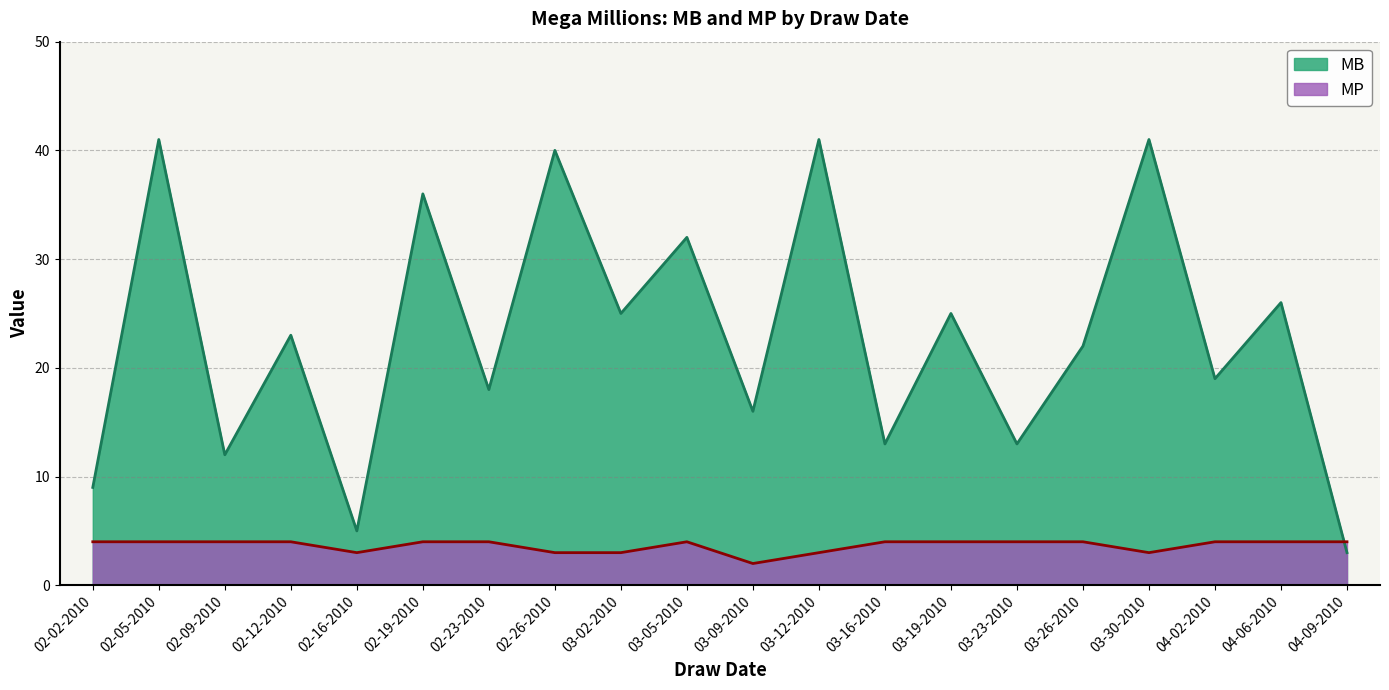

Reading left to right, extract all data points from this chart.

MB: 9	41	12	23	5	36	18	40	25	32	16	41	13	25	13	22	41	19	26	3
MP: 4	4	4	4	3	4	4	3	3	4	2	3	4	4	4	4	3	4	4	4